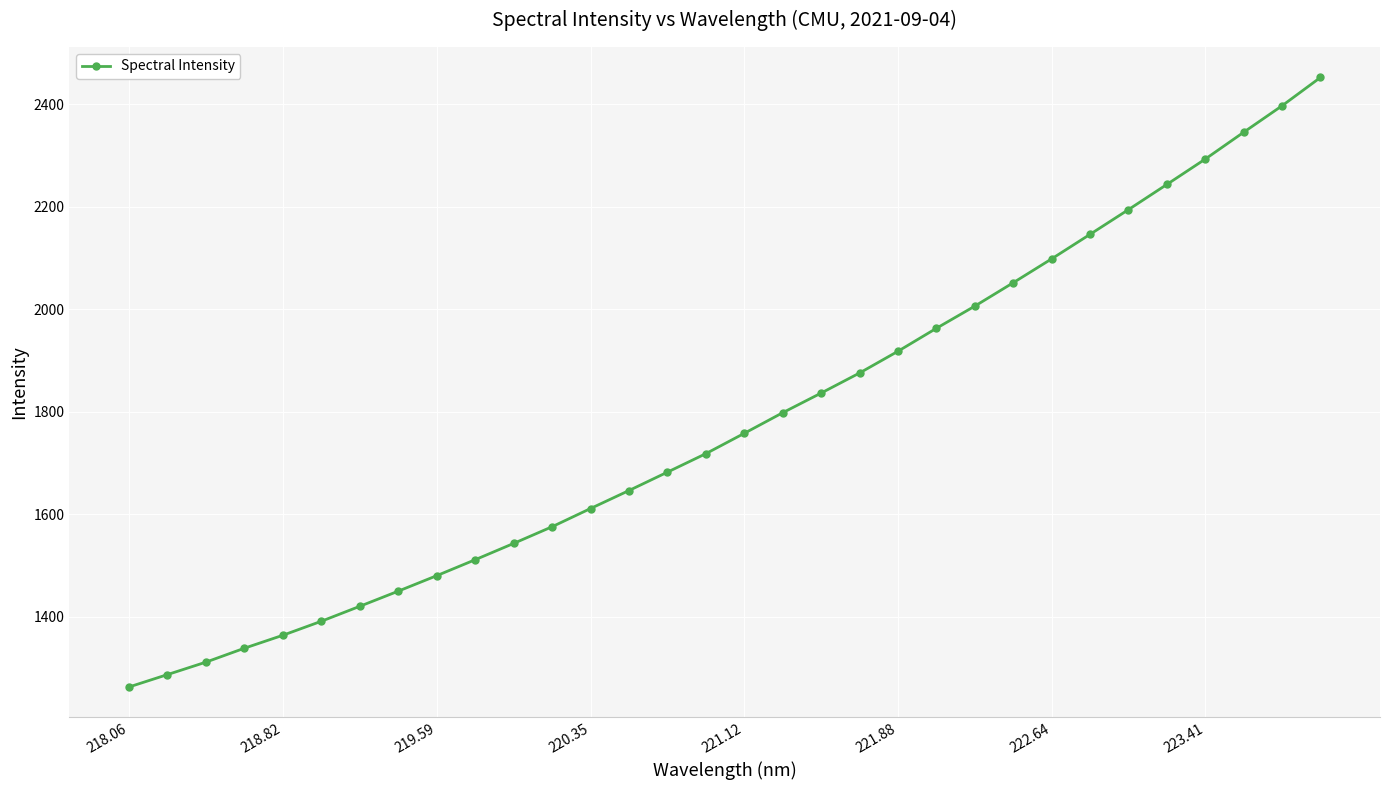

True or false: there are more than 1 points higher than both neighbors.

False